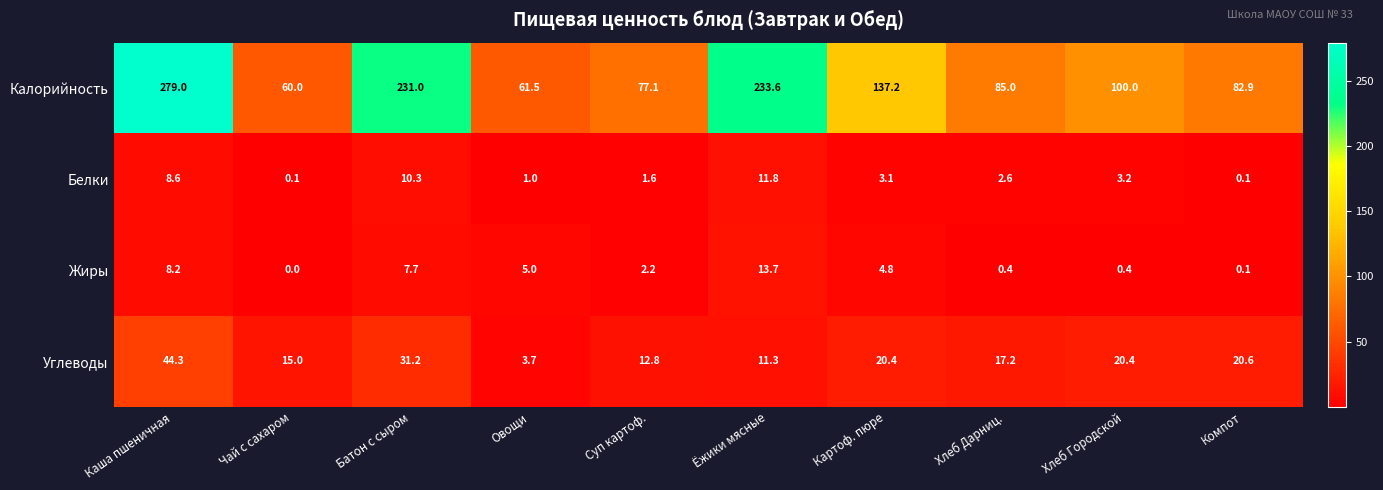

At Овощи, list the series in order from largest to smallest.

Калорийность, Жиры, Углеводы, Белки